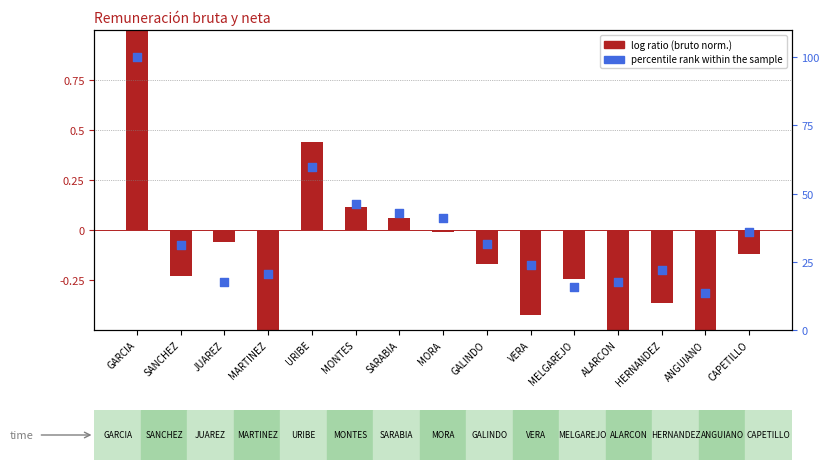

Which series has the largest total across all categories?

percentile rank within sample